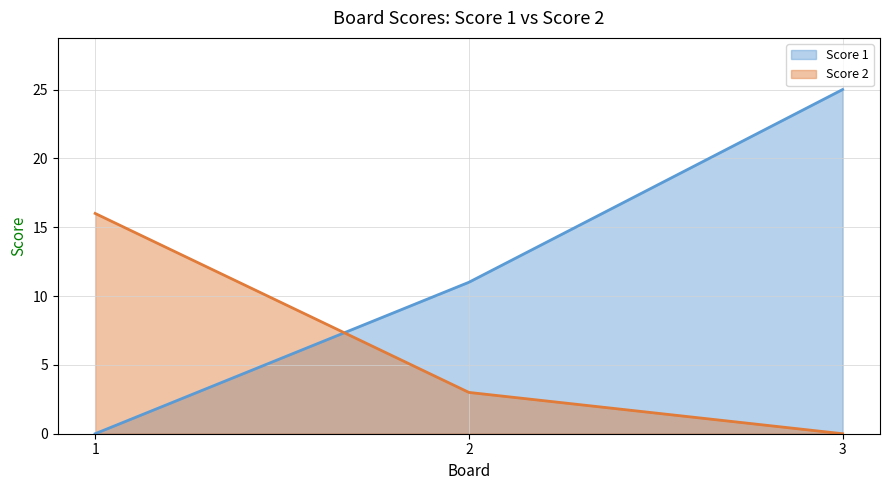

Reading left to right, list all the values displayed in this chart.

Score 1: 1=0	2=11	3=25
Score 2: 1=16	2=3	3=0